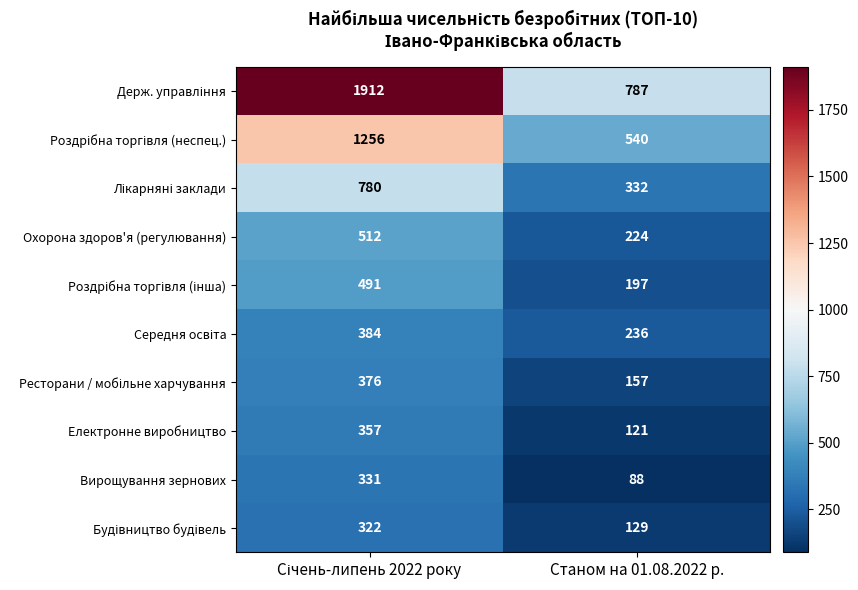

What is the average value of the Охорона здоров'я (регулювання) series?

368